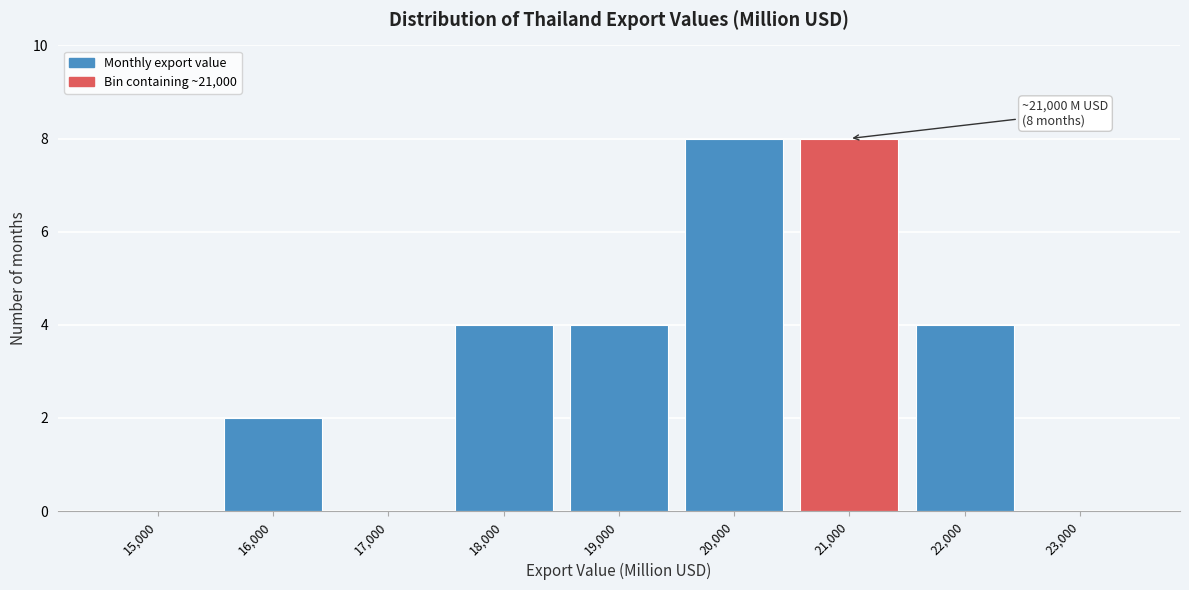

Reading left to right, what are all the values shown in this chart?

15,000=0	16,000=2	17,000=0	18,000=4	19,000=4	20,000=8	21,000=8	22,000=4	23,000=0